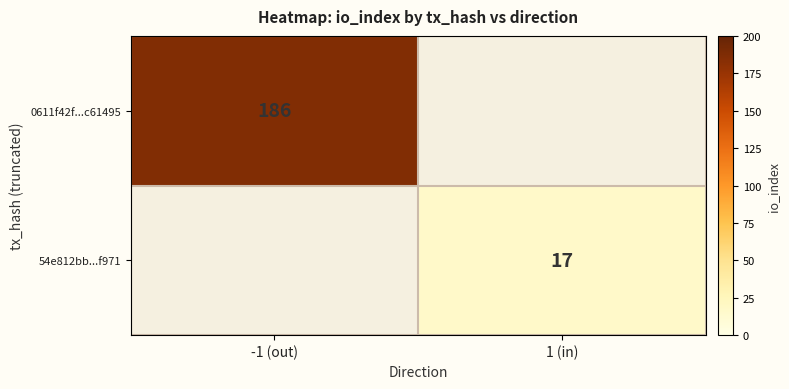

Is the value of 0611f42f...c61495 at -1 (out) greater than the value of 54e812bb...f971 at 1 (in)?

Yes